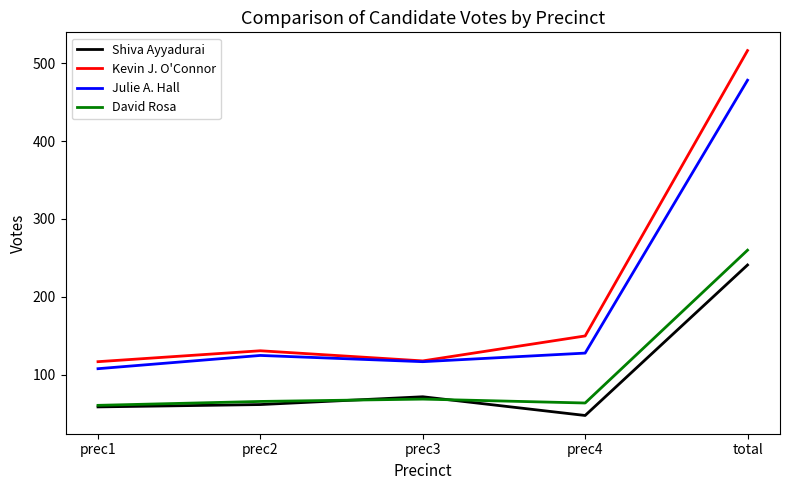

The value of Kevin J. O'Connor at total is 157. True or false?

False